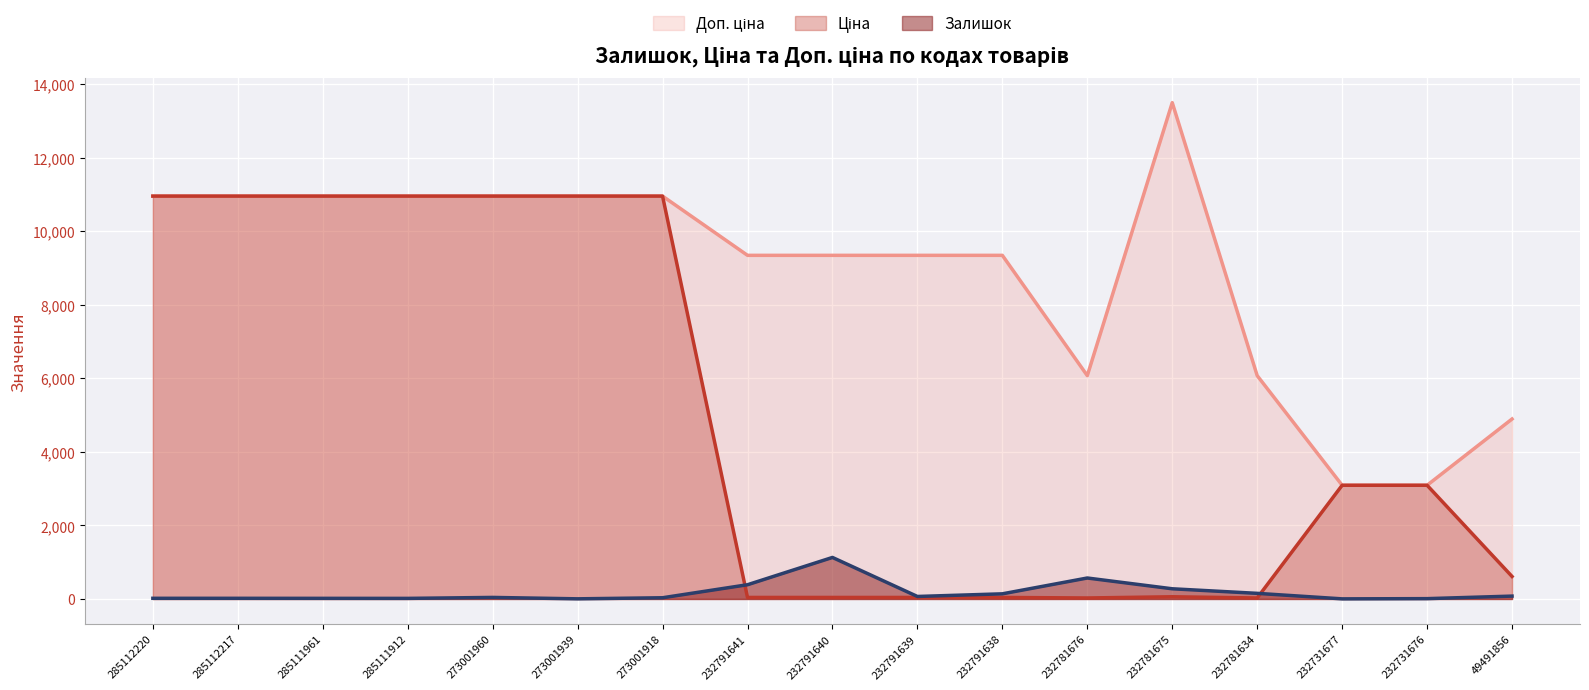

Rank the categories by Доп. ціна value from highest to lowest.

232781675, 285112220, 285112217, 285111961, 285111912, 273001960, 273001939, 273001918, 232791641, 232791640, 232791639, 232791638, 232781676, 232781634, 49491856, 232731677, 232731676